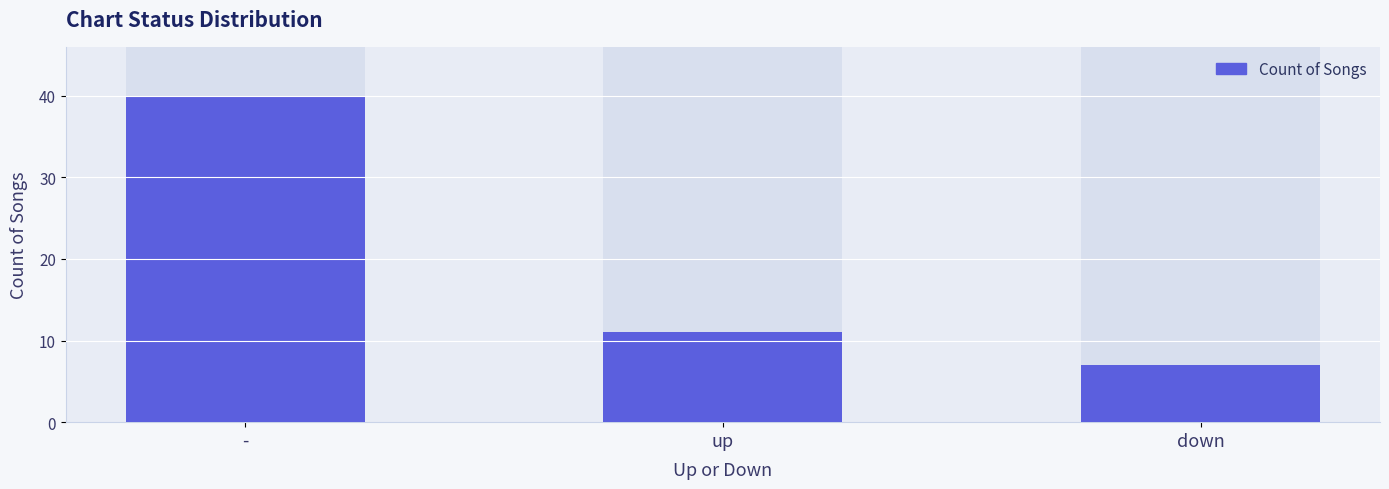

Rank the categories by value from lowest to highest.

down, up, -